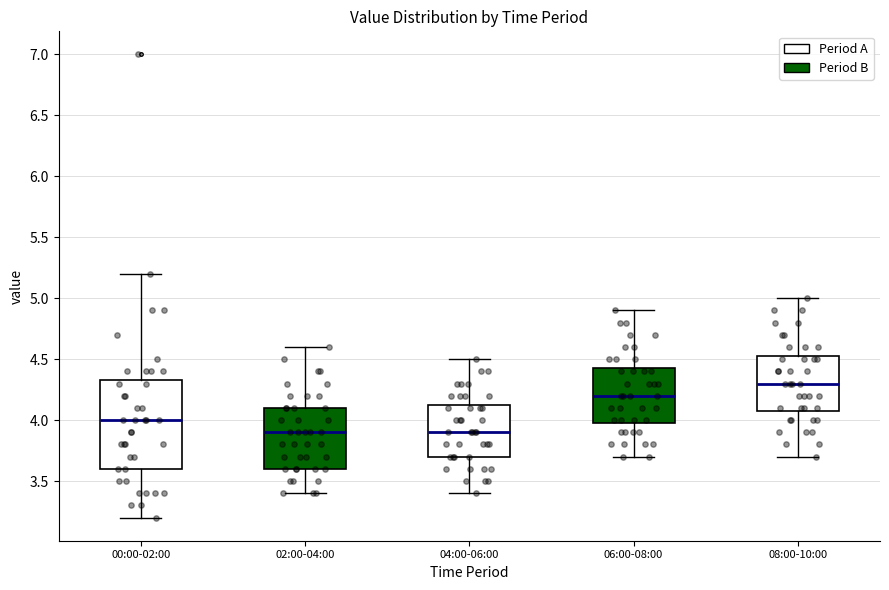

Reading left to right, transcribe this box plot: for each box, give where its median line is, the range the box spans, and where its two whiskers end, as read against the y-axis. The values are not printed on the chart, so give them approximately, as read against the axis.

00:00-02:00: median 4.00, box 3.60 to 4.35, whiskers 3.20 to 5.20
02:00-04:00: median 3.90, box 3.60 to 4.10, whiskers 3.40 to 4.60
04:00-06:00: median 3.90, box 3.70 to 4.15, whiskers 3.40 to 4.50
06:00-08:00: median 4.20, box 4.00 to 4.45, whiskers 3.70 to 4.90
08:00-10:00: median 4.30, box 4.10 to 4.55, whiskers 3.70 to 5.00